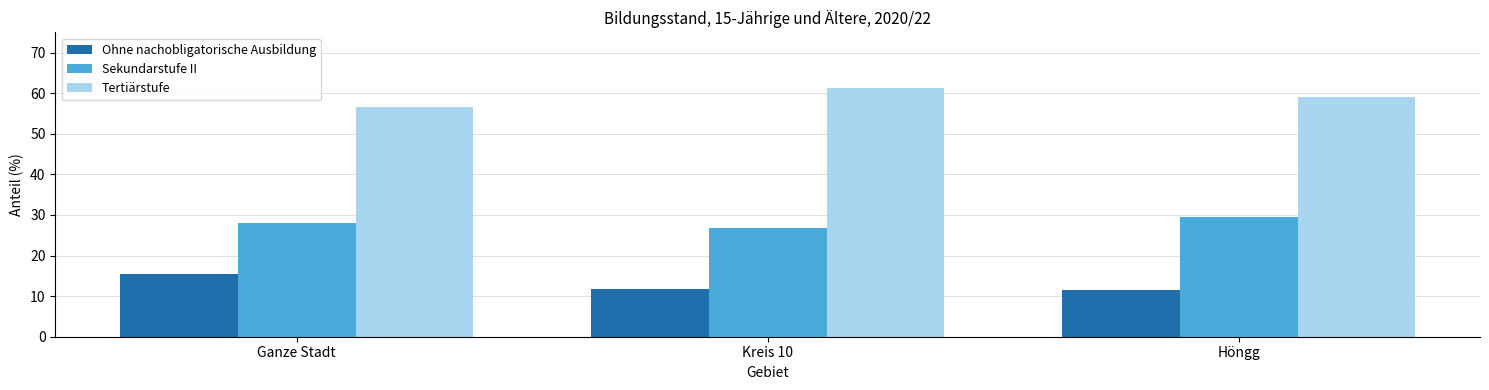

Is it true that Tertiärstufe equals 61.4 at Kreis 10?

True